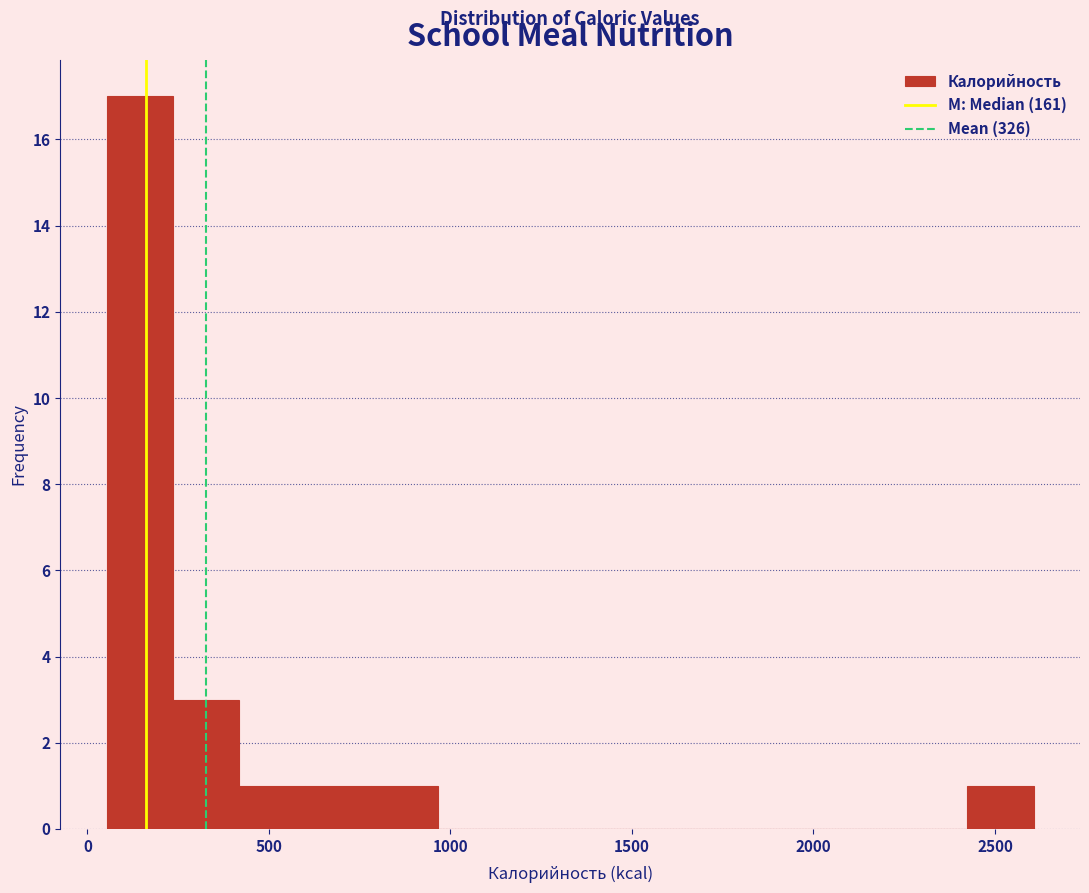

Around what value on the x-axis is the tallest bar? Give the approximate position of its centre, as read against the axis.

150